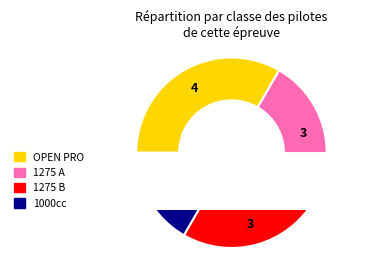

What percentage is NOT represented by 1275 B?

75.0%